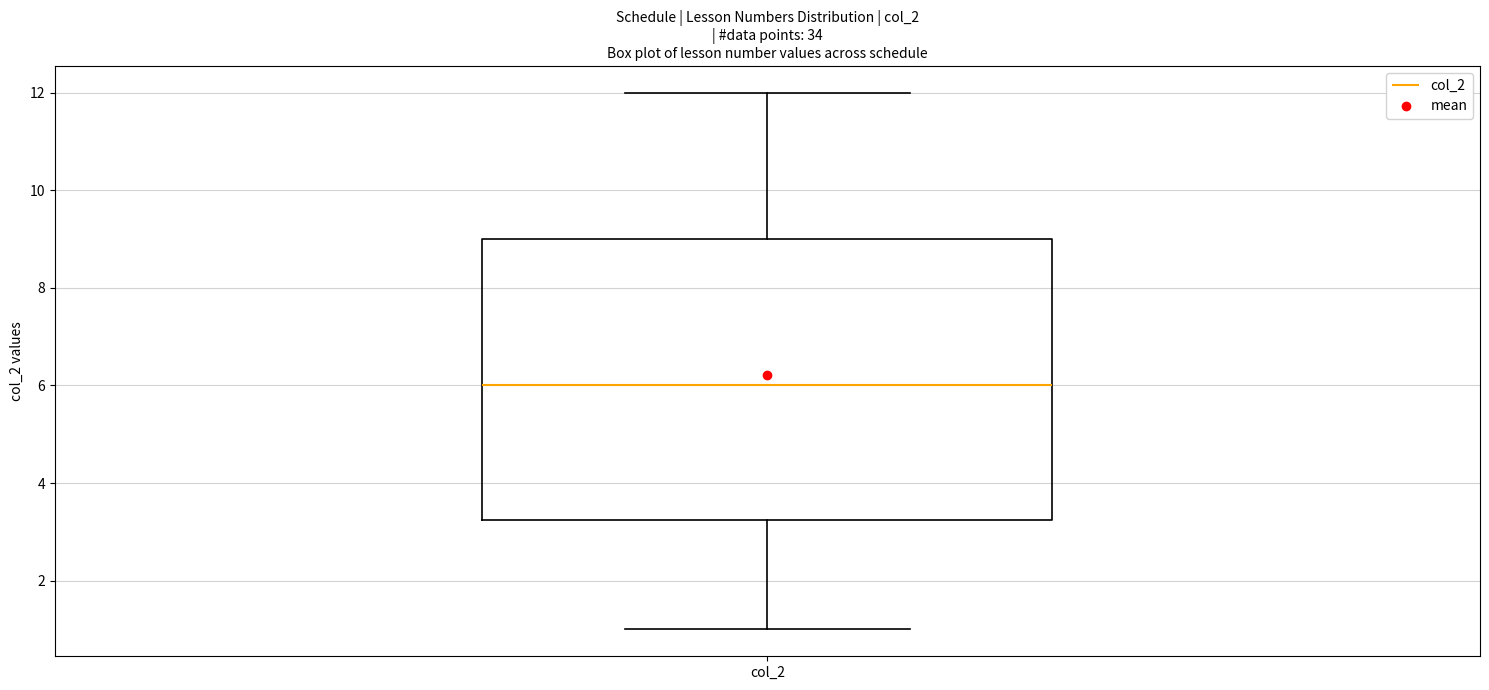

Where is the upper edge of the box for col_2 on the y-axis? The values are not printed on the chart, so give them approximately, as read against the axis.

9.0